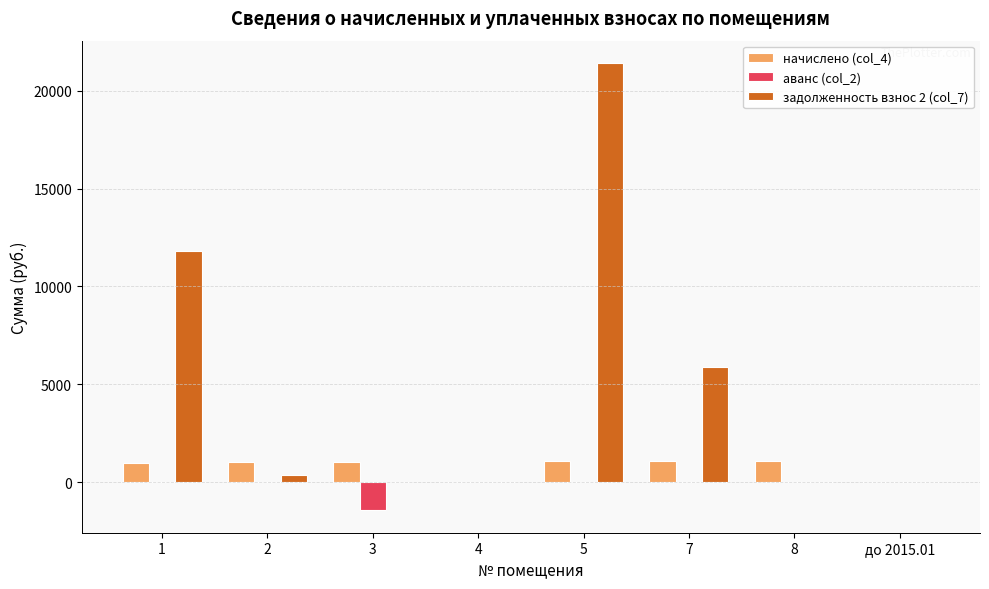

At which category is the sum across all series the highest?

5